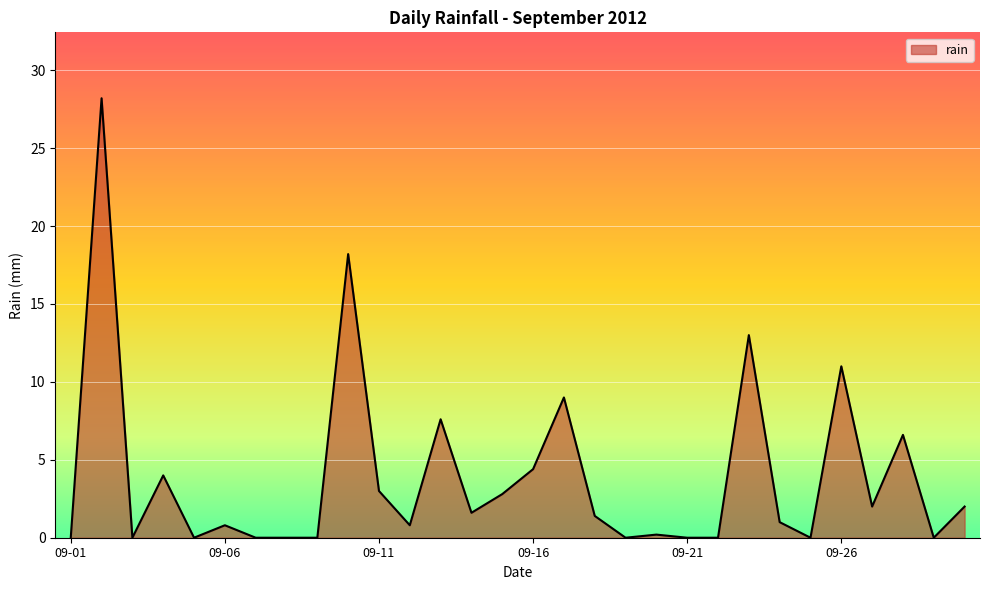

What is the maximum value shown in the chart?

28.2